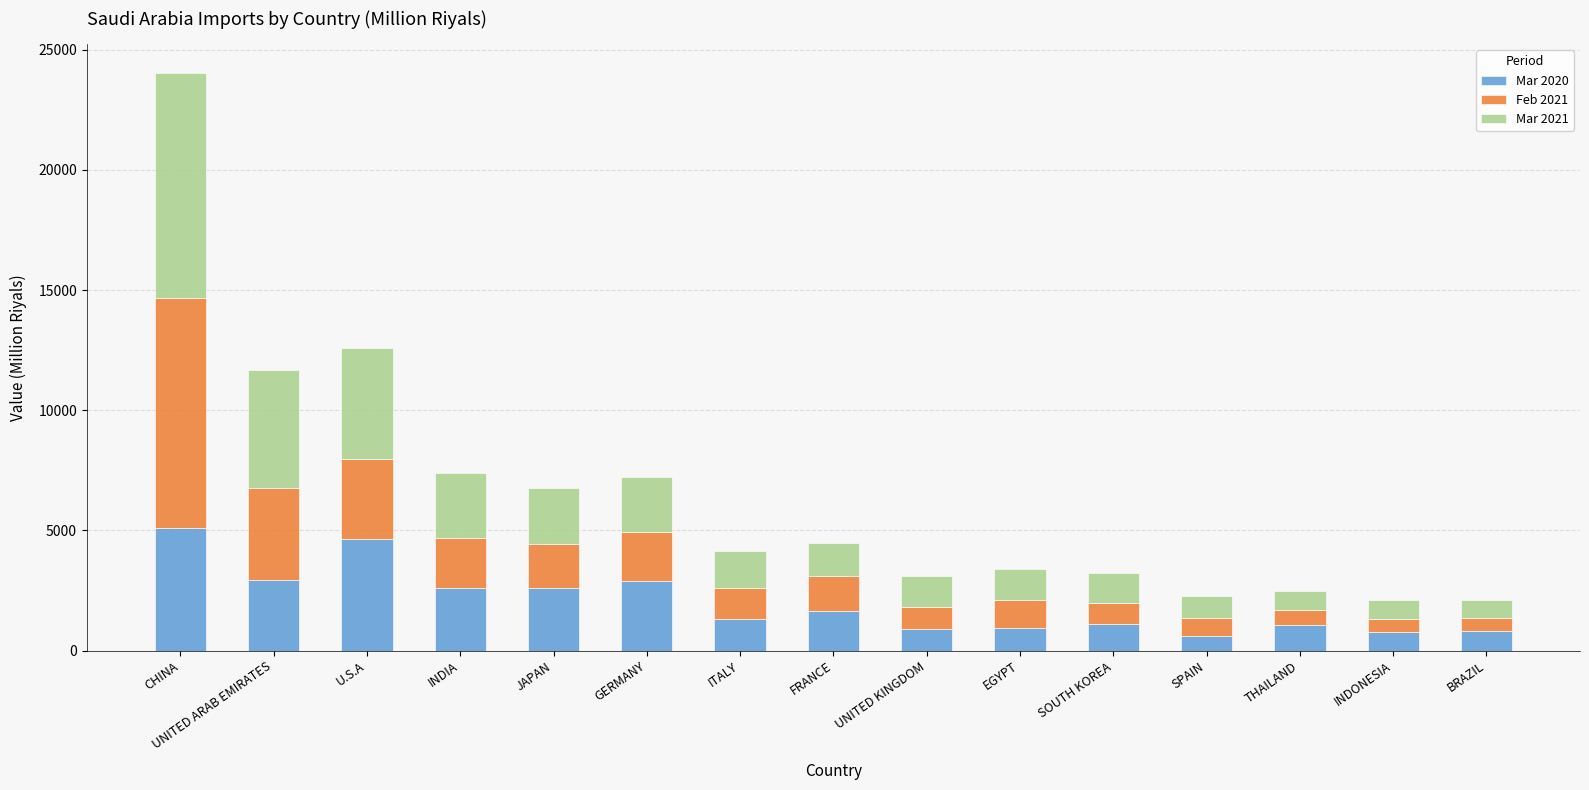

What is the total value across all series at GERMANY?

7231.5